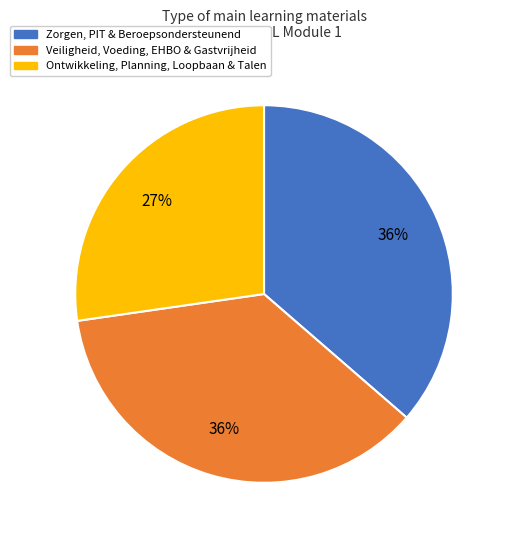

To the nearest percent, what is the average slice percentage?

33%